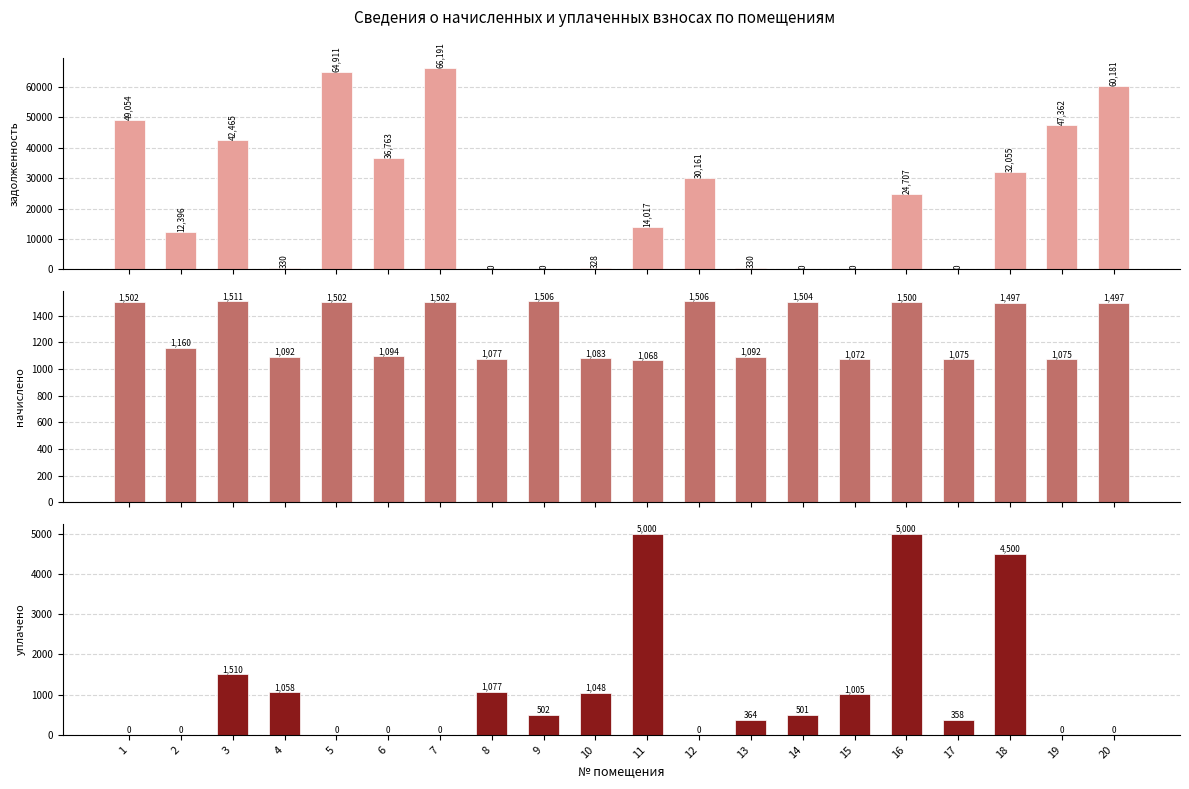

Reading left to right, what are all the values shown in this chart?

задолженность (col_1): 1=49053.6	2=12396.0	3=42464.8	4=330.3	5=64911.3	6=36762.6	7=66190.8	8=0.0	9=0.0	10=327.7	11=14017.2	12=30161.1	13=330.3	14=0.0	15=0.0	16=24707.2	17=0.0	18=32055.1	19=47362.2	20=60181.0
начислено (col_3): 1=1501.8	2=1160.5	3=1510.6	4=1092.2	5=1501.8	6=1094.4	7=1501.8	8=1076.8	9=1506.2	10=1083.4	11=1068.0	12=1506.2	13=1092.2	14=1504.0	15=1072.4	16=1499.5	17=1074.6	18=1497.4	19=1074.6	20=1497.4
уплачено (col_4): 1=0.0	2=0.0	3=1510.0	4=1058.5	5=0.0	6=0.0	7=0.0	8=1076.8	9=502.1	10=1048.4	11=5000.0	12=0.0	13=364.1	14=501.3	15=1004.8	16=5000.0	17=358.2	18=4500.0	19=0.0	20=0.0